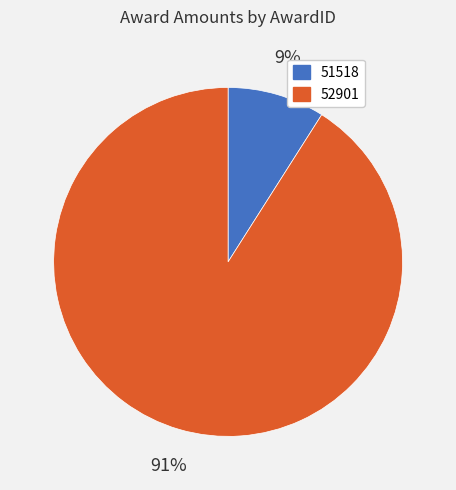

To the nearest percent, what portion does 51518 represent?

9%